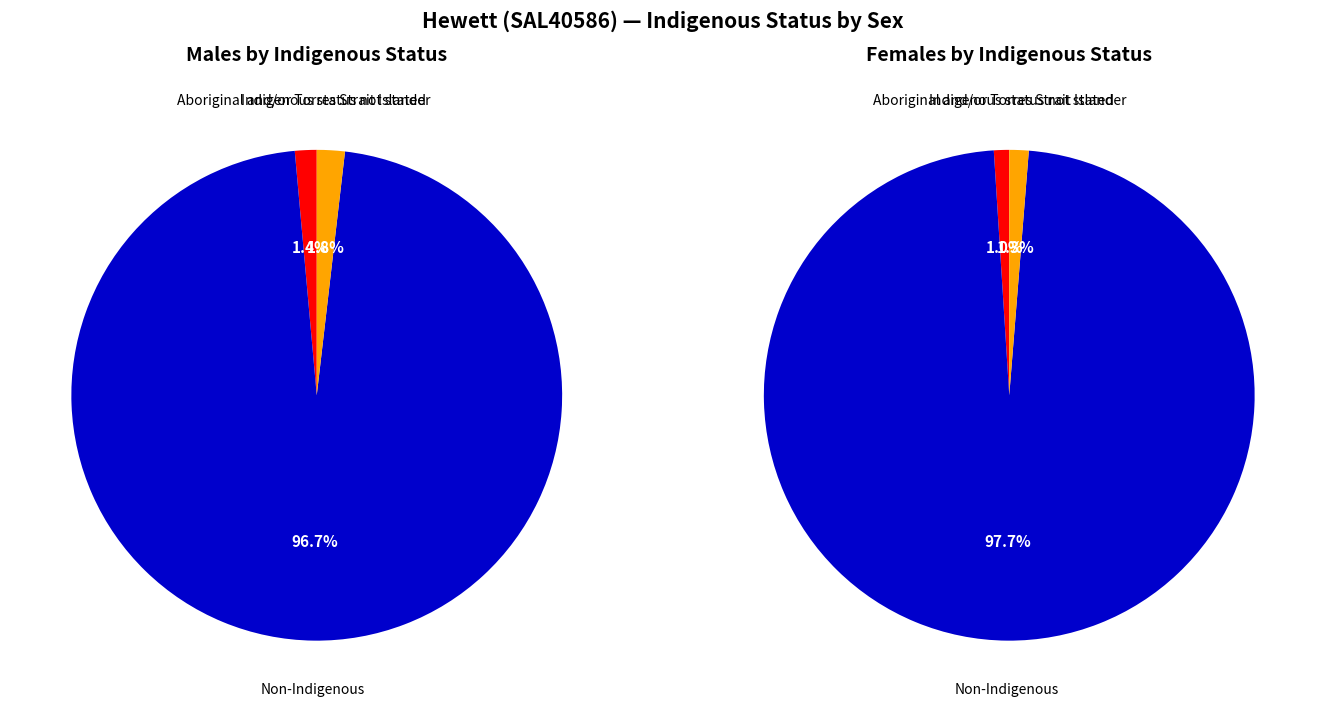

To the nearest percent, what is the difference between the Aboriginal and/or Torres Strait Islander and Non-Indigenous slice percentages?

96%